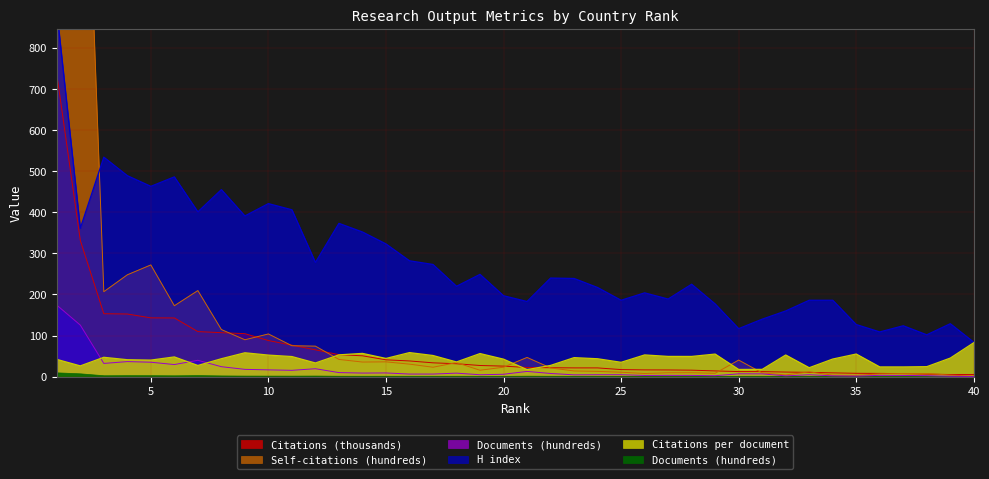

Reading right to left, extract all data points from this chart.

Citations per document: 40=82.9	39=45.4	38=24.5	37=23.9	36=23.9	35=55.3	34=43.1	33=22.0	32=52.9	31=18.0	30=17.7	29=55.1	28=49.4	27=49.5	26=53.1	25=35.1	24=43.8	23=46.5	22=27.6	21=17.4	20=42.8	19=56.4	18=36.0	17=51.7	16=58.8	15=44.5	14=56.8	13=53.3	12=33.5	11=49.1	10=52.6	9=58.3	8=43.9	7=27.4	6=48.2	5=40.5	4=41.4	3=47.3	2=26.4	1=42.3
H index: 40=84.0	39=129.0	38=102.0	37=124.0	36=109.0	35=127.0	34=186.0	33=186.0	32=160.0	31=140.0	30=117.0	29=177.0	28=225.0	27=189.0	26=204.0	25=186.0	24=217.0	23=239.0	22=240.0	21=183.0	20=197.0	19=249.0	18=220.0	17=273.0	16=282.0	15=323.0	14=352.0	13=373.0	12=278.0	11=406.0	10=421.0	9=391.0	8=455.0	7=401.0	6=486.0	5=463.0	4=489.0	3=534.0	2=361.0	1=890.0
Self-citations (hundreds): 40=1.4	39=4.0	38=7.9	37=8.0	36=7.0	35=3.4	34=3.8	33=11.9	32=4.4	31=9.3	30=40.5	29=8.4	28=9.7	27=9.7	26=7.9	25=11.0	24=13.1	23=14.1	22=21.4	21=47.0	20=23.2	19=15.8	18=34.4	17=23.1	16=30.7	15=36.2	14=35.7	13=42.1	12=74.4	11=75.4	10=104.0	9=89.9	8=114.8	7=209.5	6=172.7	5=271.9	4=247.9	3=206.8	2=1748.2	1=2761.8
Documents (hundreds): 40=0.7	39=1.2	38=2.6	37=3.2	36=3.4	35=1.5	34=2.2	33=4.9	32=2.1	31=7.0	30=7.1	29=2.6	28=3.2	27=3.3	26=3.1	25=5.0	24=4.9	23=4.6	22=8.0	21=12.9	20=6.0	19=4.8	18=8.8	17=6.5	16=6.5	15=9.2	14=9.0	13=10.1	12=19.5	11=15.6	10=16.7	9=18.0	8=24.4	7=40.0	6=29.6	5=35.4	4=36.8	3=32.4	2=125.6	1=174.1
Citations (thousands): 40=5.4	39=5.4	38=6.5	37=7.6	36=8.2	35=8.4	34=9.4	33=10.7	32=11.4	31=12.5	30=12.6	29=14.2	28=16.0	27=16.5	26=16.7	25=17.4	24=21.5	23=21.5	22=22.0	21=22.5	20=25.8	19=27.4	18=31.6	17=33.8	16=38.4	15=41.2	14=50.9	13=53.7	12=65.4	11=76.8	10=88.1	9=104.7	8=107.2	7=109.8	6=143.0	5=143.1	4=152.6	3=153.2	2=331.7	1=735.9